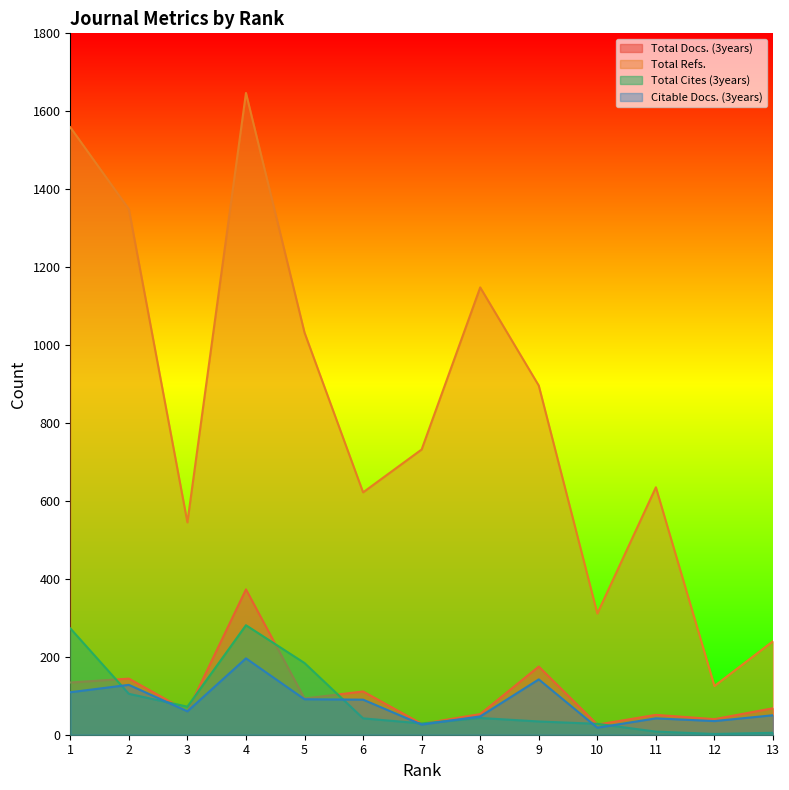

Does the chart display data point markers on the line(s)?

No